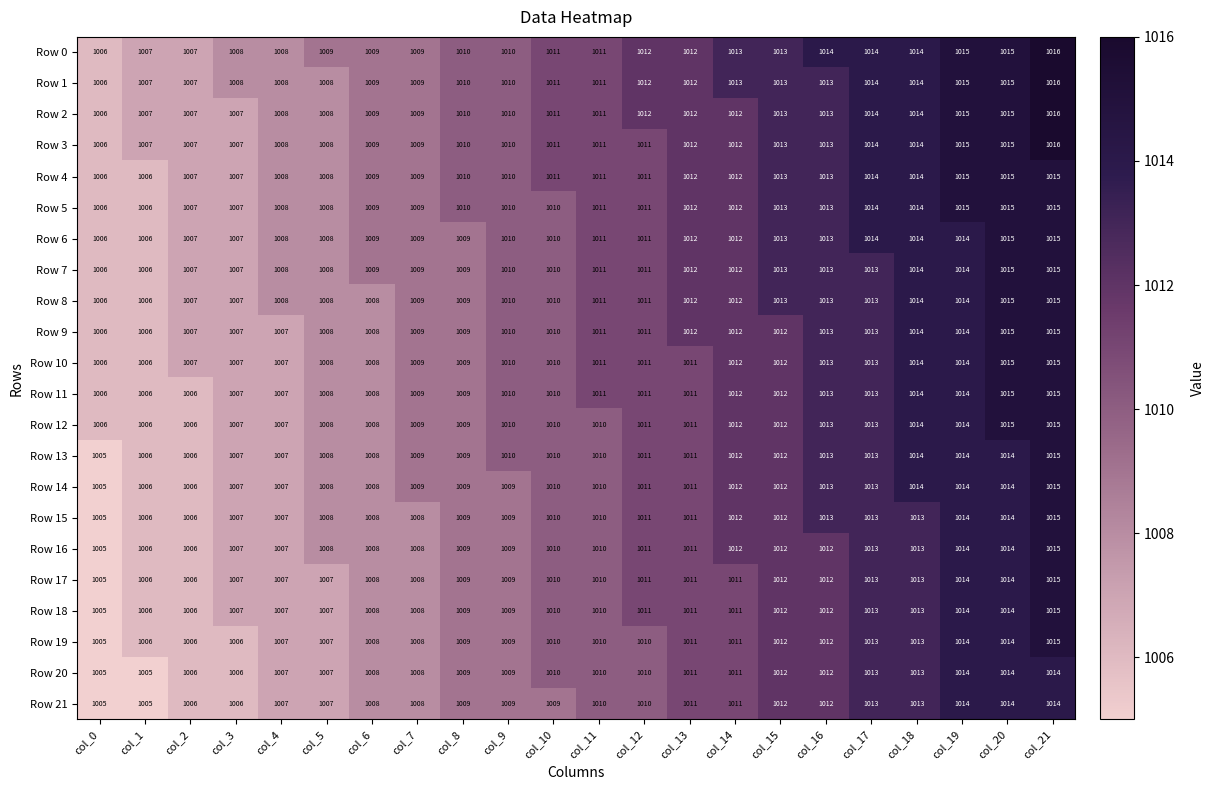

How many Row 14 values are between 1008 and 1013?

13